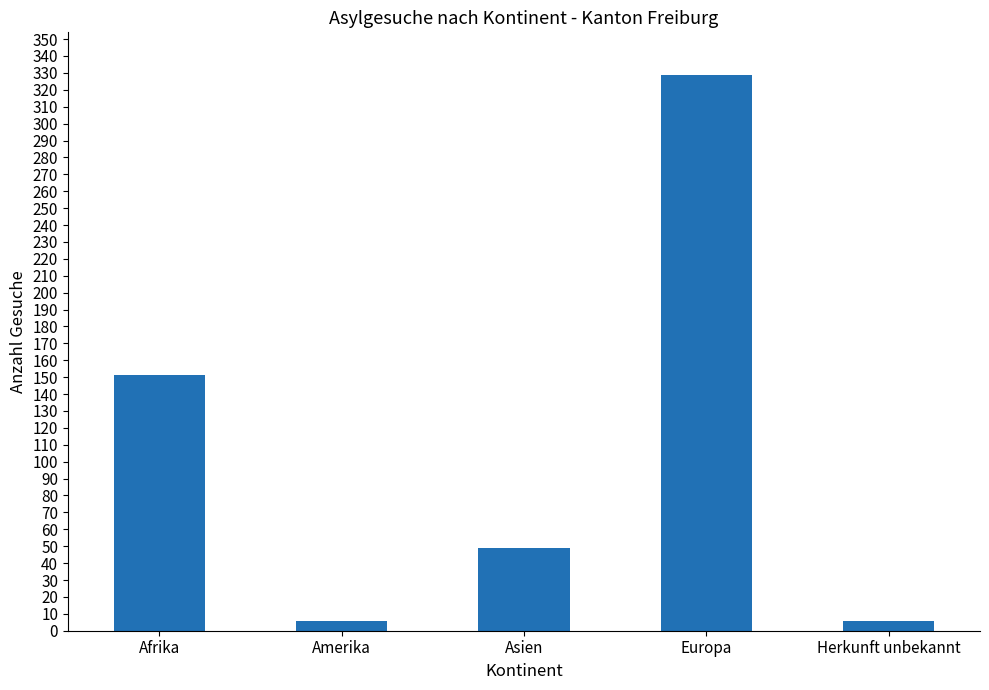

Reading left to right, list all the values displayed in this chart.

Afrika=151	Amerika=6	Asien=49	Europa=329	Herkunft unbekannt=6